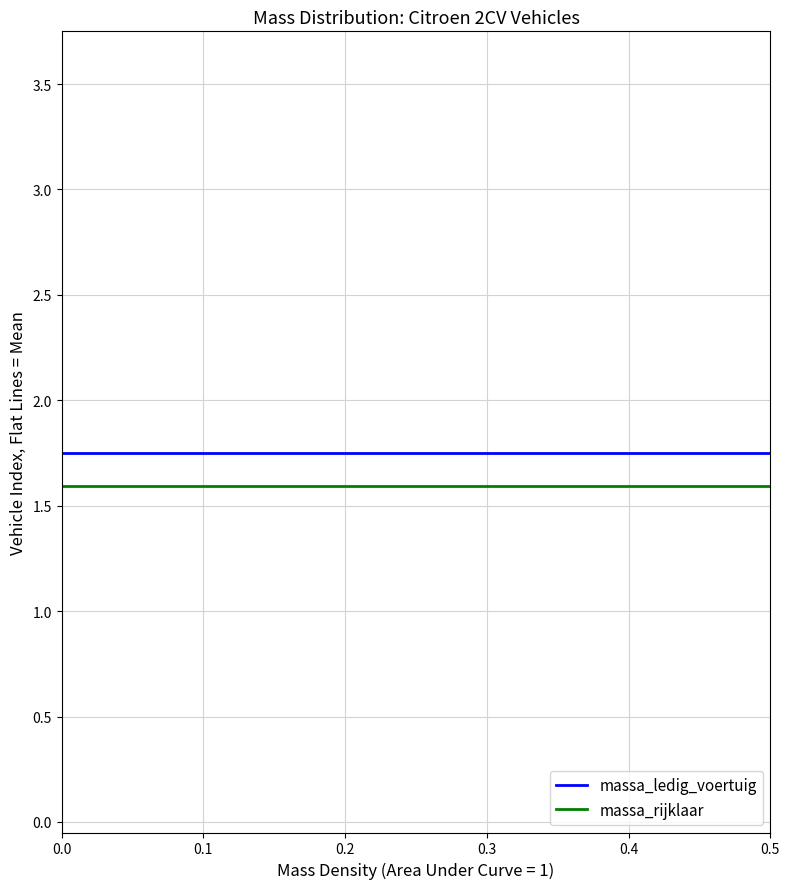

How many values in massa_ledig_voertuig are above zero?

15